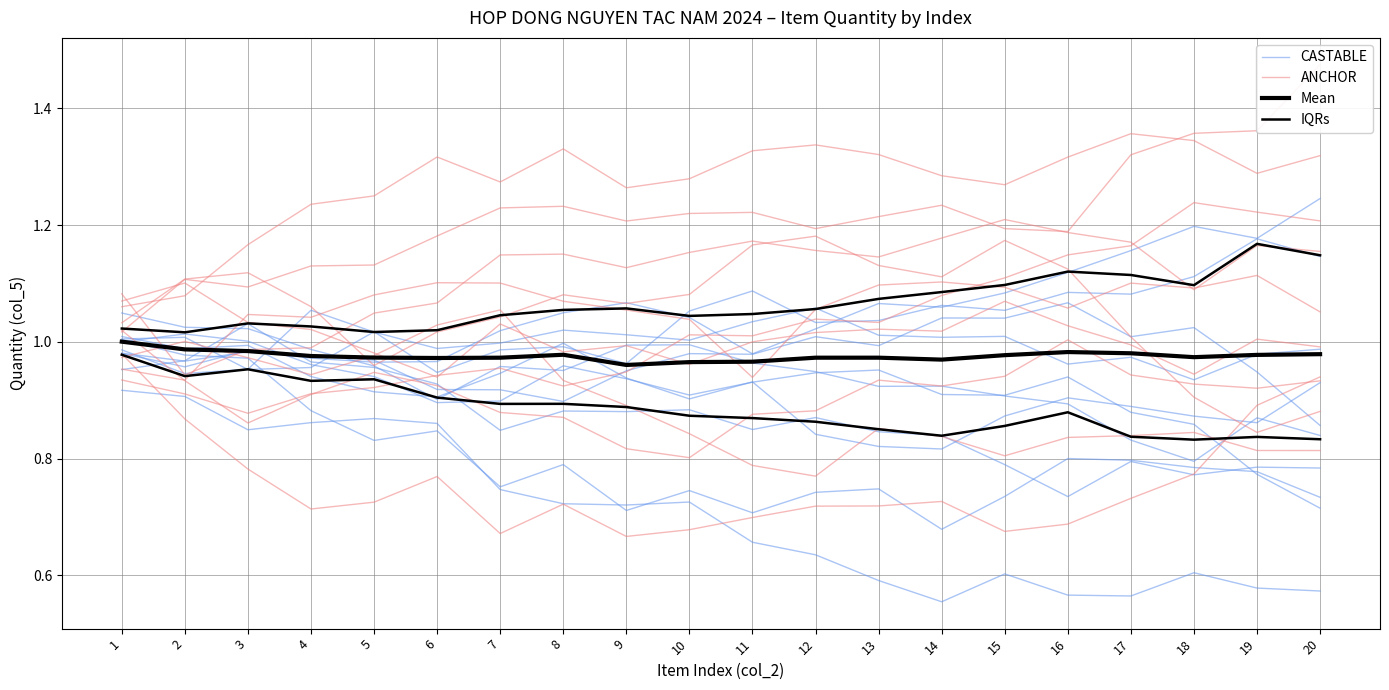

Between 20 and 1, which is larger?

1